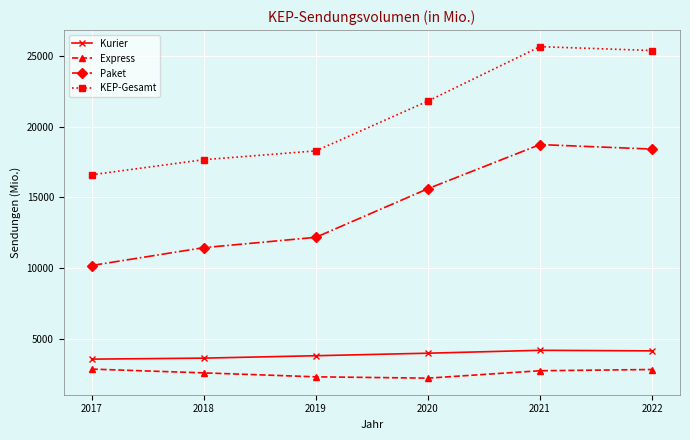

What is the sum of all KEP-Gesamt values?

125366